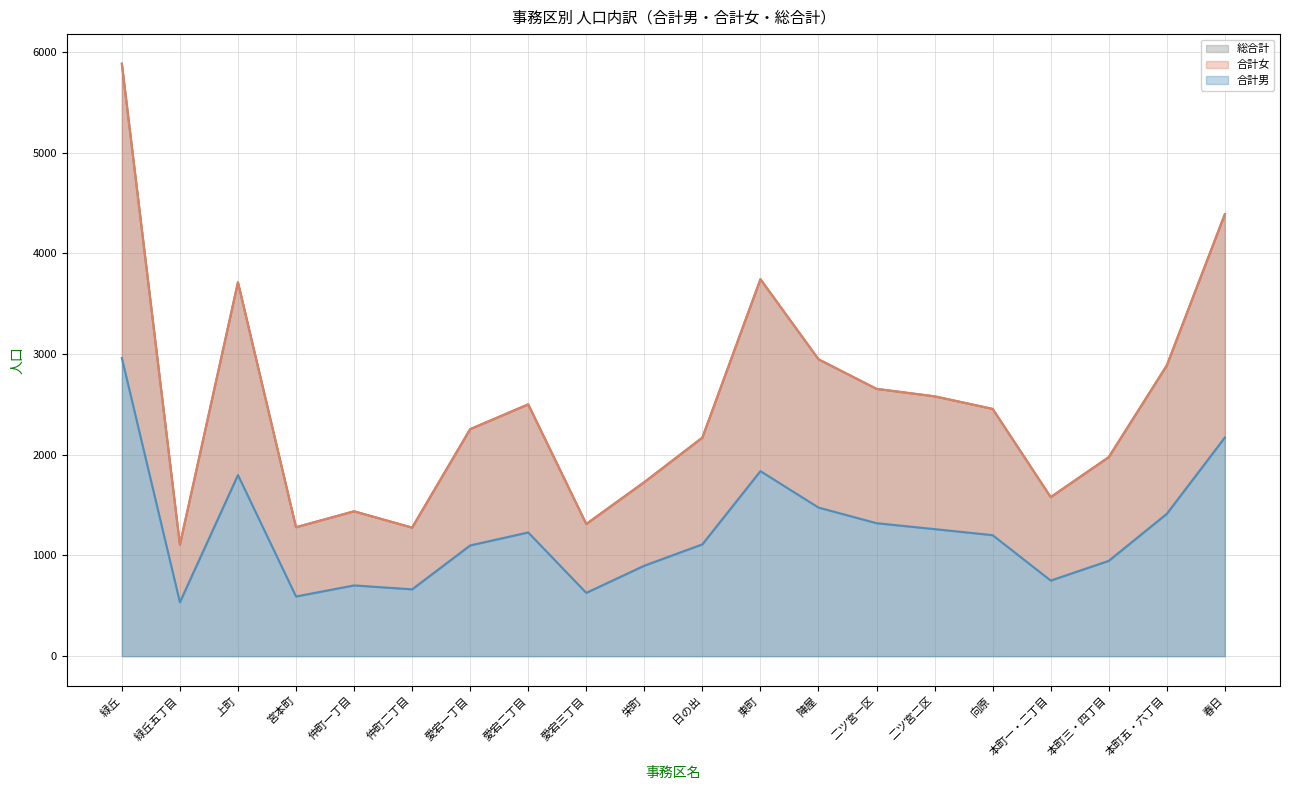

Rank the series by their maximum value, from lowest to highest.

合計男, 合計女, 総合計